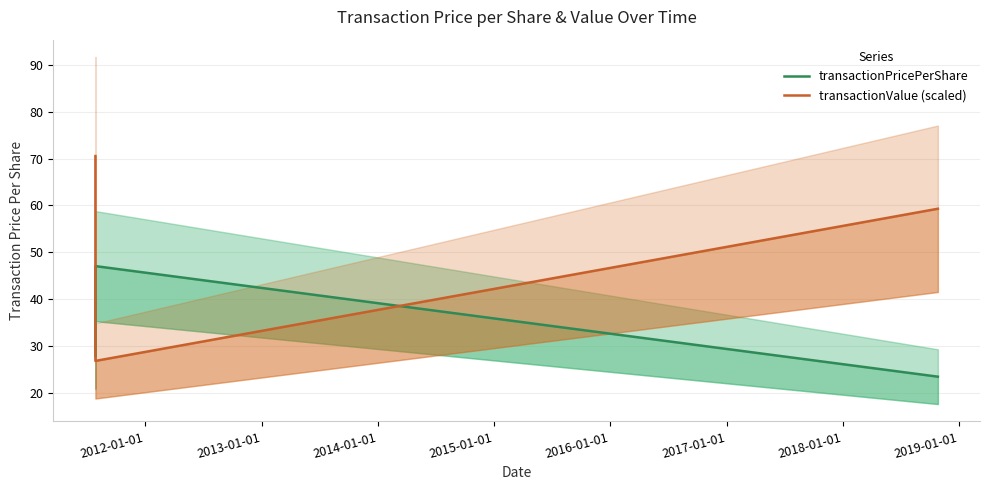

Between 2012-01-01 and 2013-01-01, which series saw the biggest shift?

transactionValue (scaled)